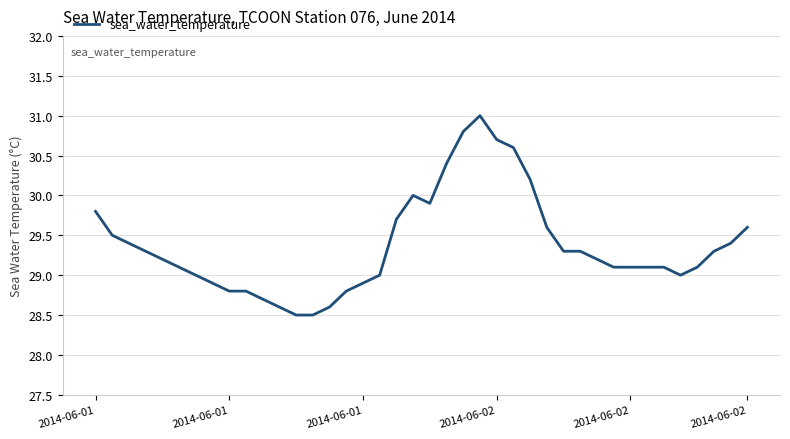

How many lines are shown in the chart?

1